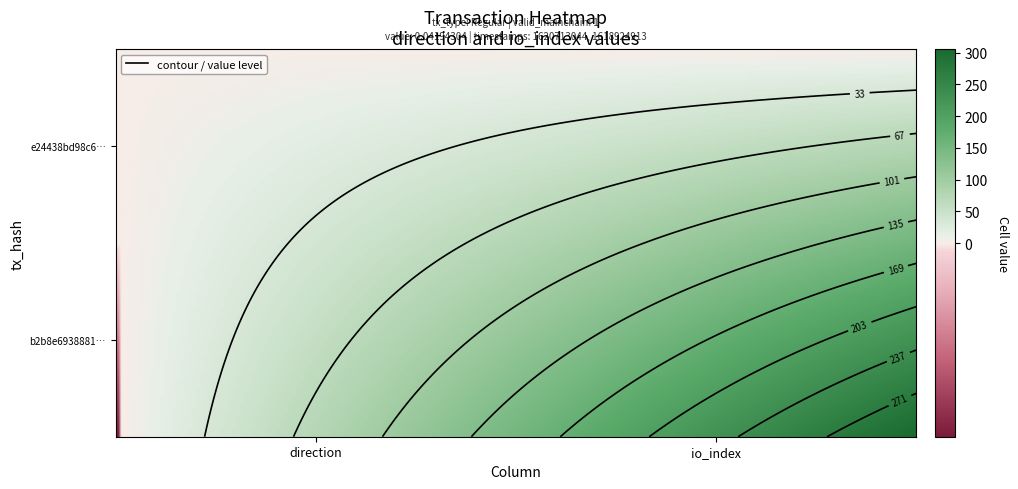

Is it true that e24438bd98c6661e1dd06067f1dacadbcf16062 equals 0 at 0?

False